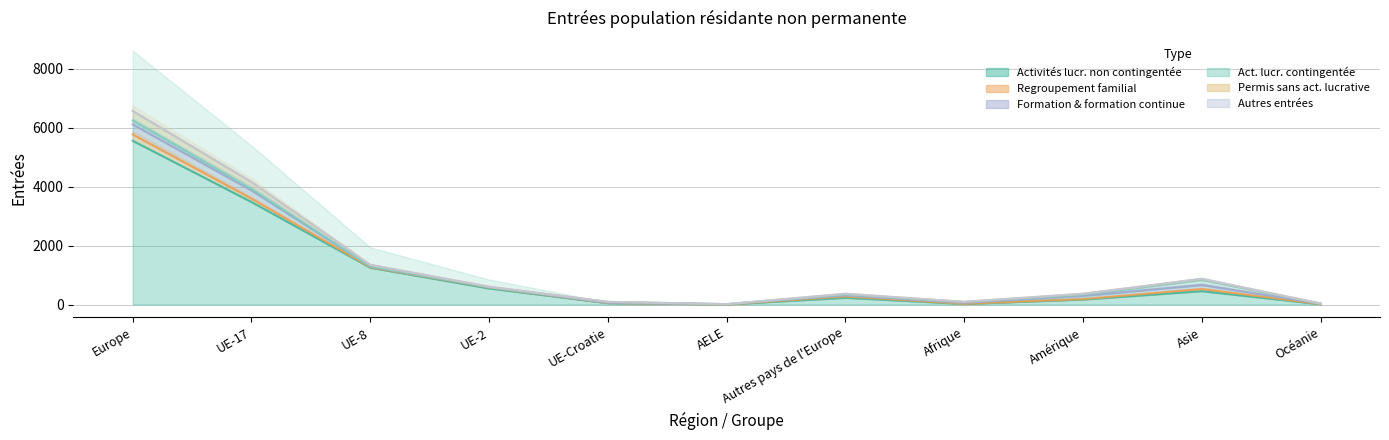

At which label is Permis de séjour sans activité lucrative closest to 163?

UE-17